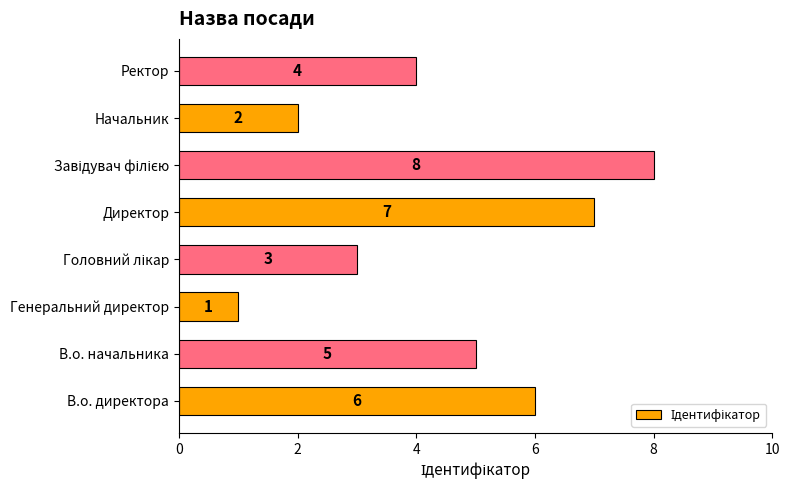

What is the difference between the maximum and minimum values?

7